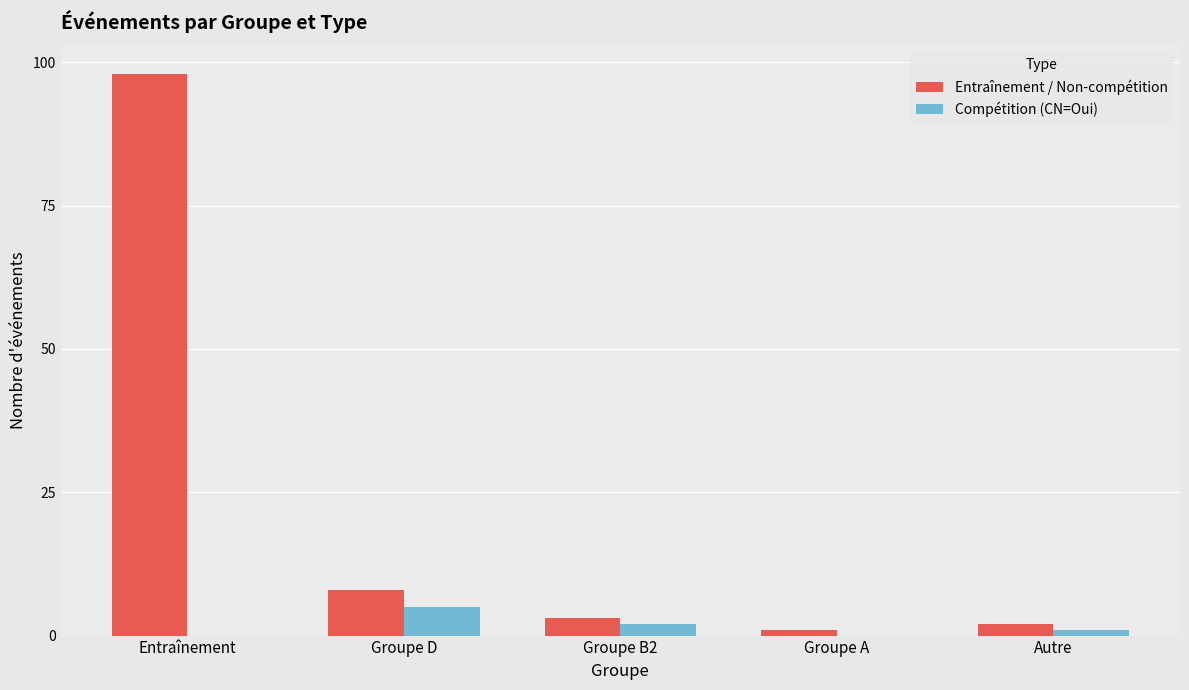

Reading right to left, extract all data points from this chart.

Entraînement / Non-compétition: 2	1	3	8	98
Compétition (CN=Oui): 1	0	2	5	0